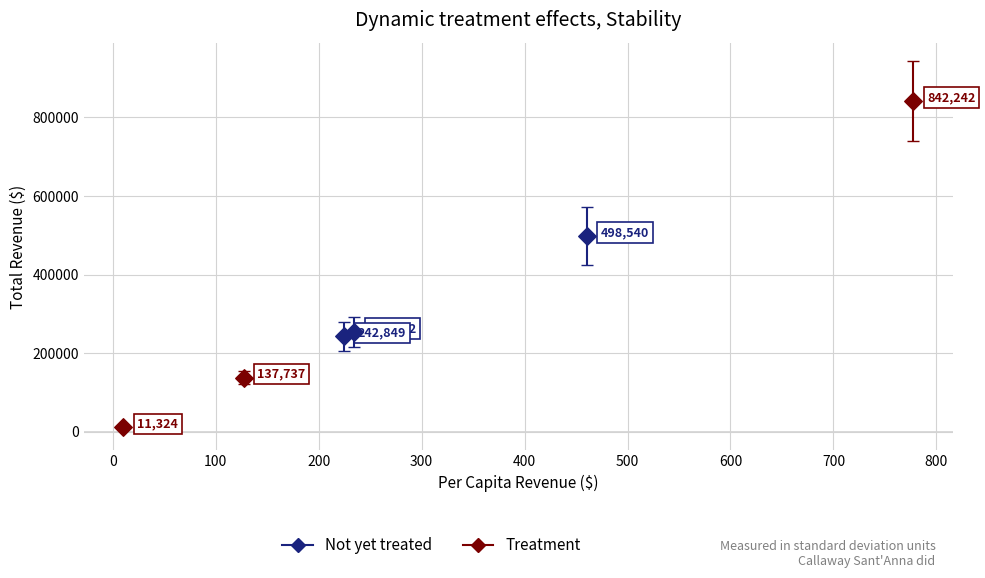

What are all the series names shown in the legend?

Not yet treated, Treatment